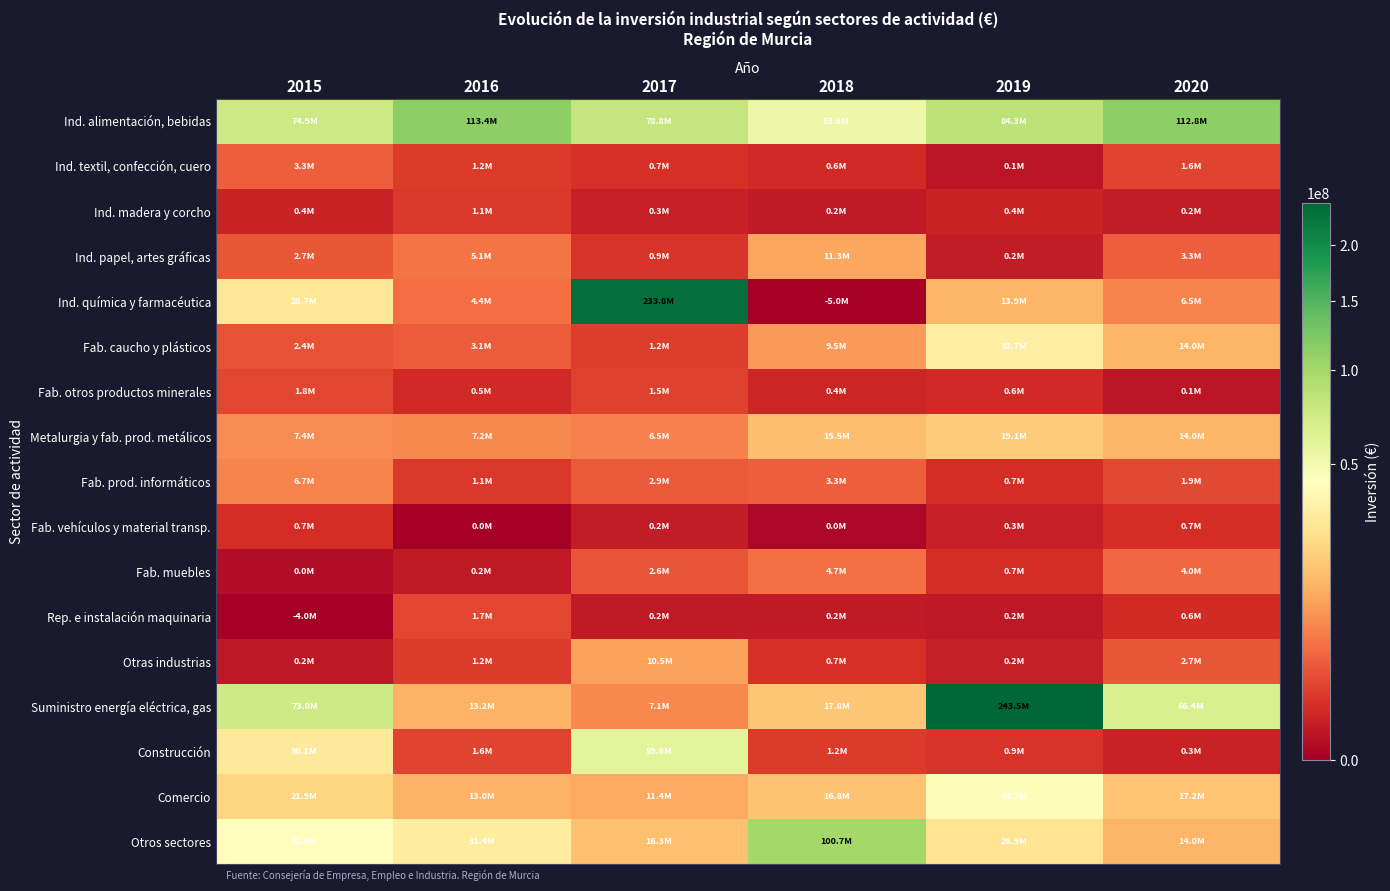

Which label corresponds to the smallest value in the chart?

2018